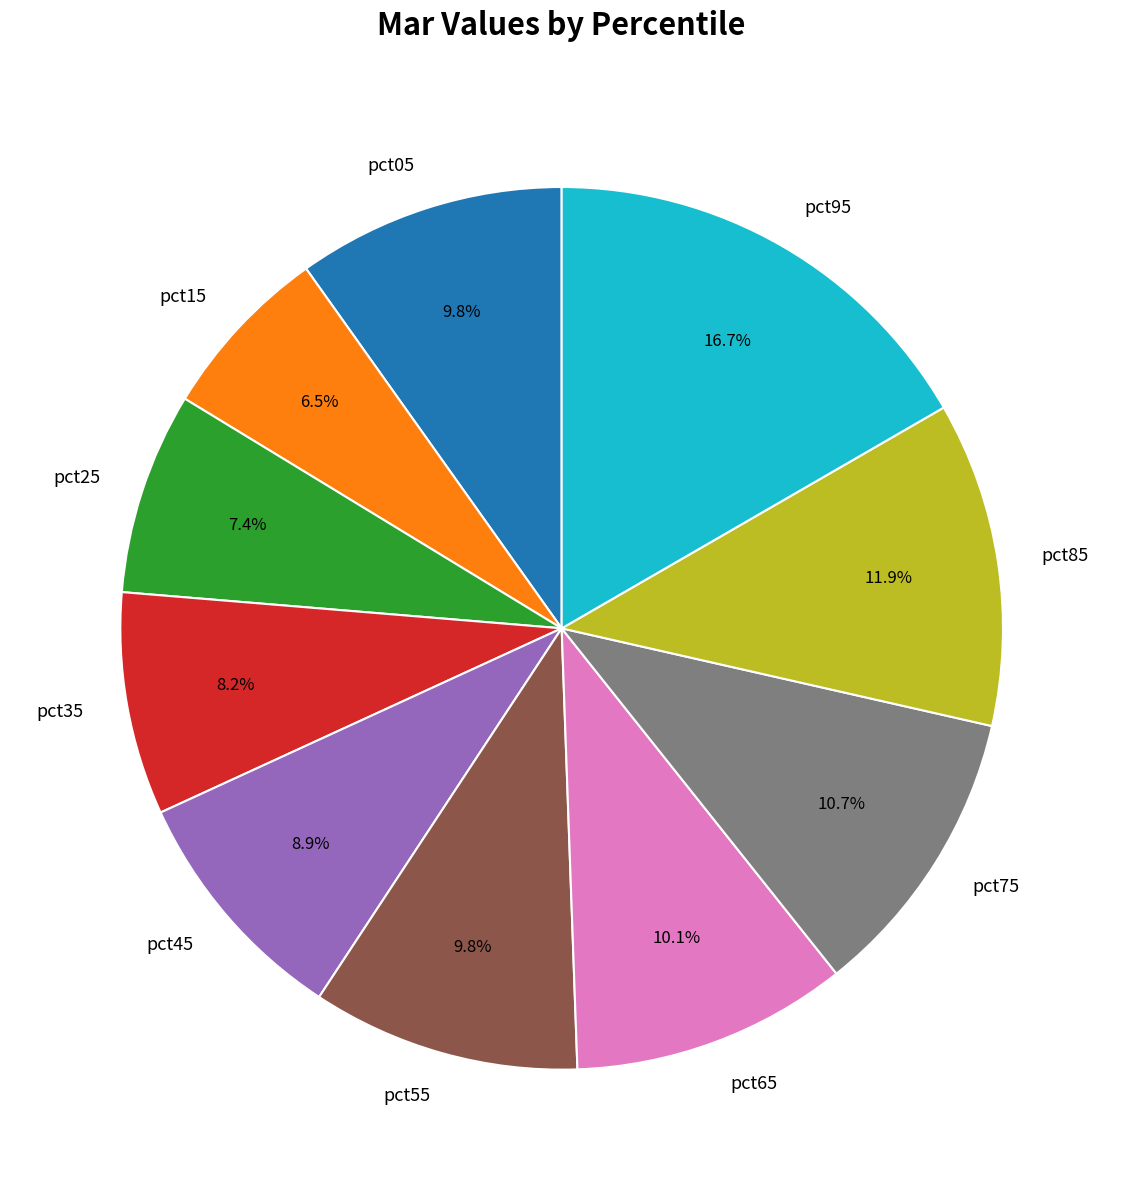

To the nearest percent, what percentage of the pie is pct65?

10%